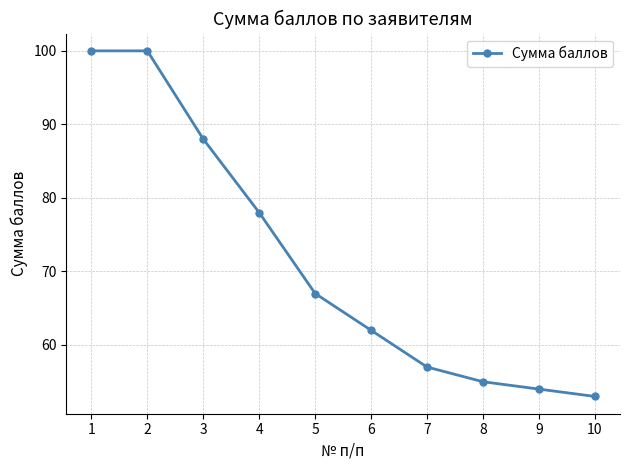

What is the minimum value shown in the chart?

53